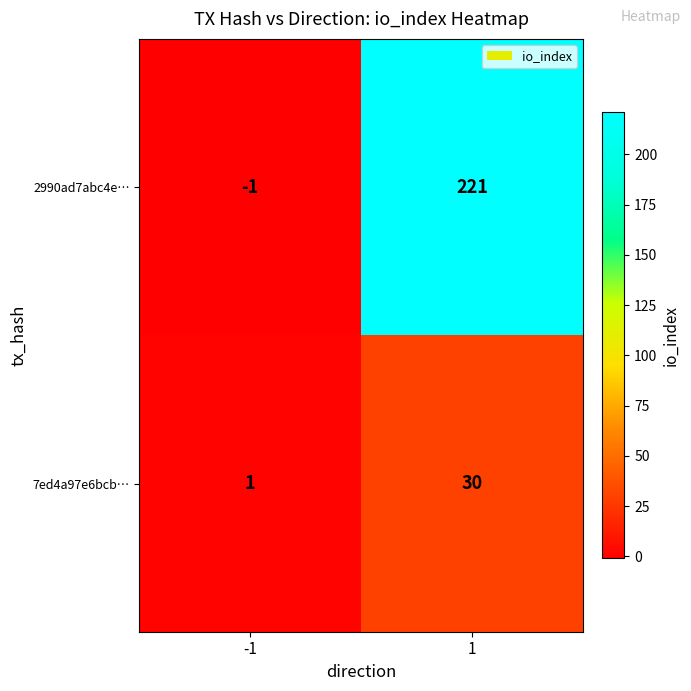

At 1, list the series in order from largest to smallest.

2990ad7abc4e…, 7ed4a97e6bcb…